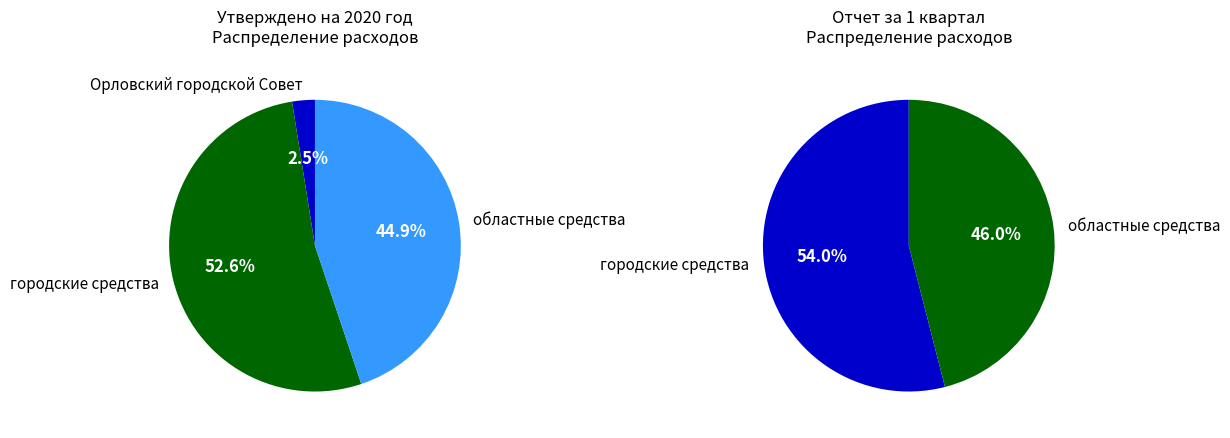

The областные средства slice represents 38% of the pie. True or false?

False